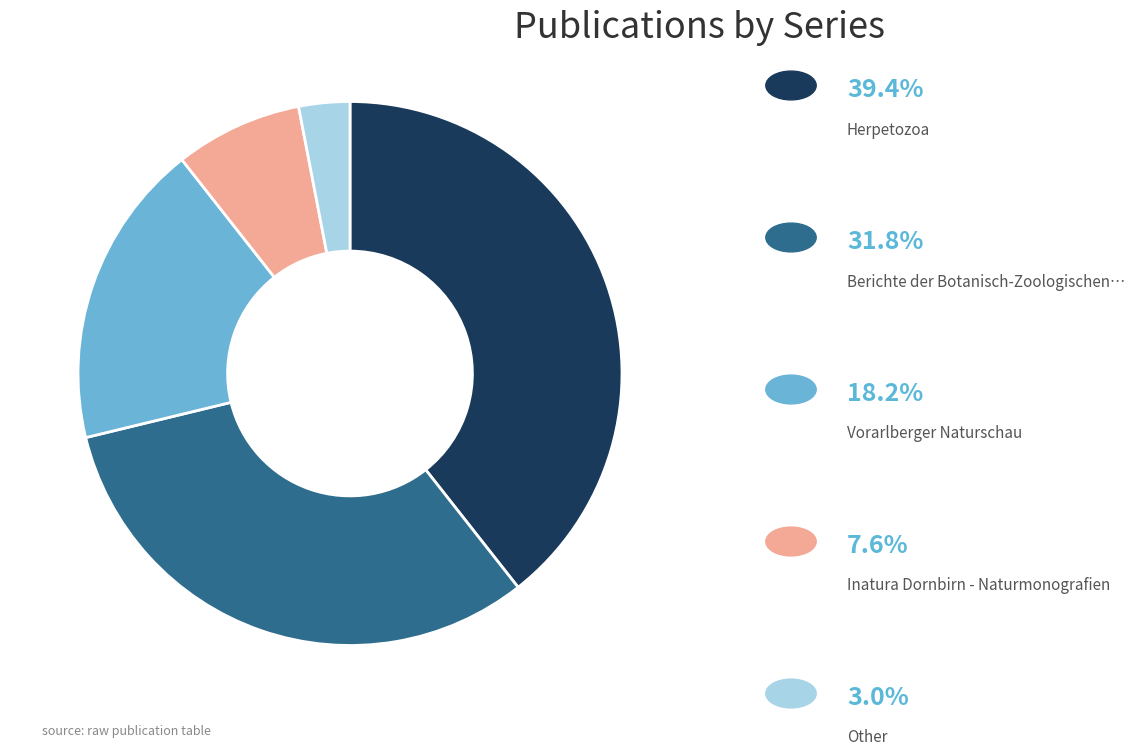

Count the number of slices in the pie.

5